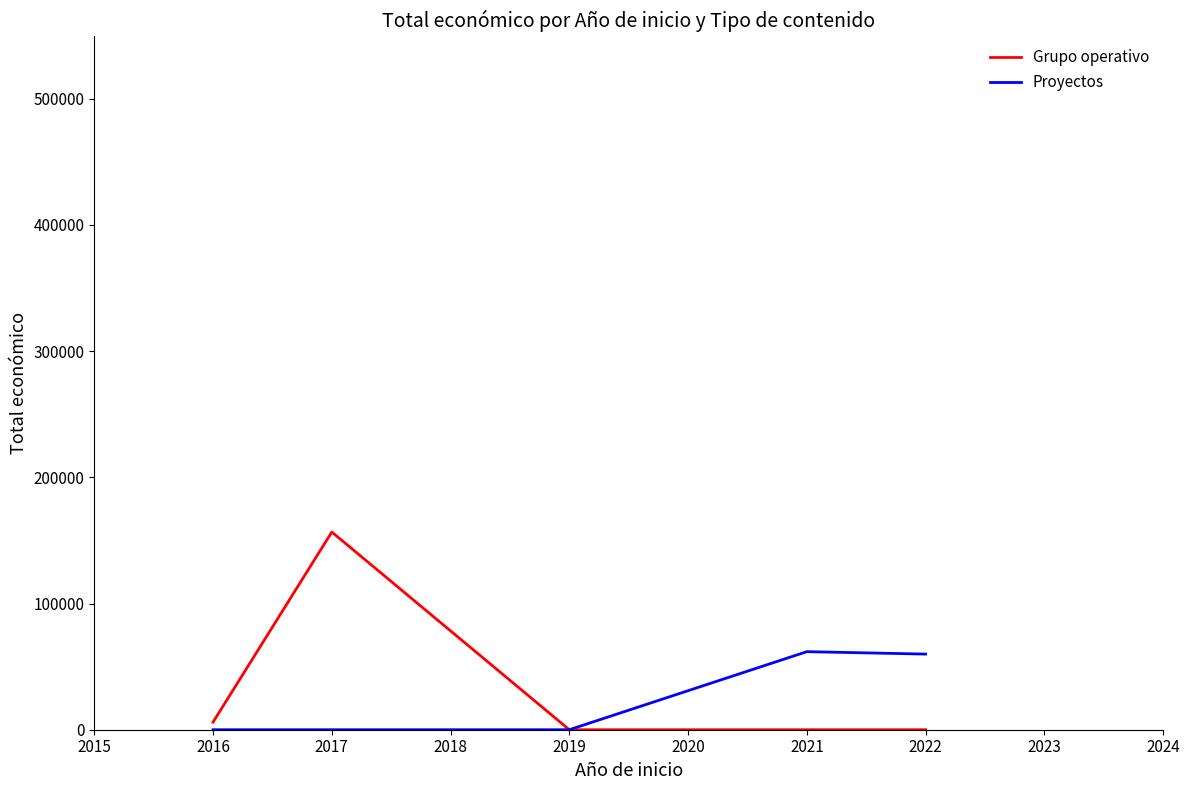

What is the difference between the maximum and minimum values in the Grupo operativo series?

156638